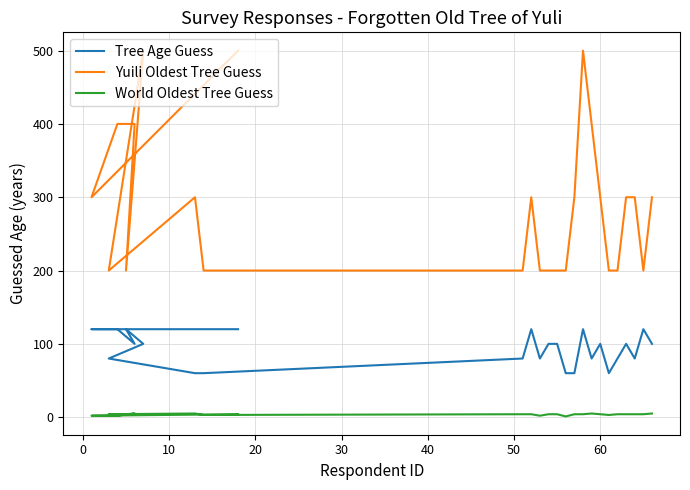

True or false: Yuili Oldest Tree Guess and World Oldest Tree Guess cross at least once.

False